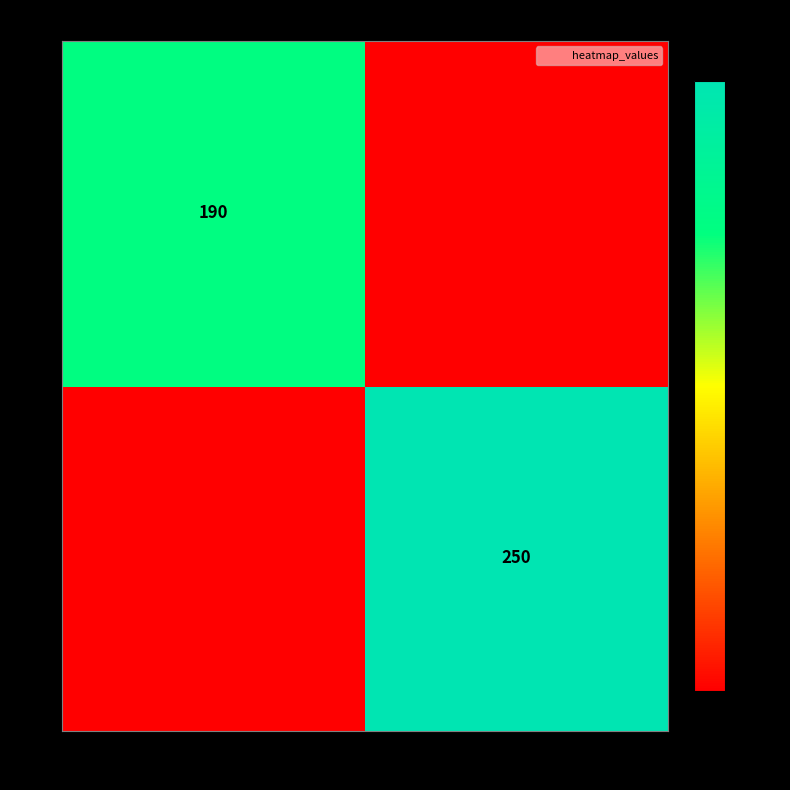

Is it true that 30 equals 250 at 55?

True